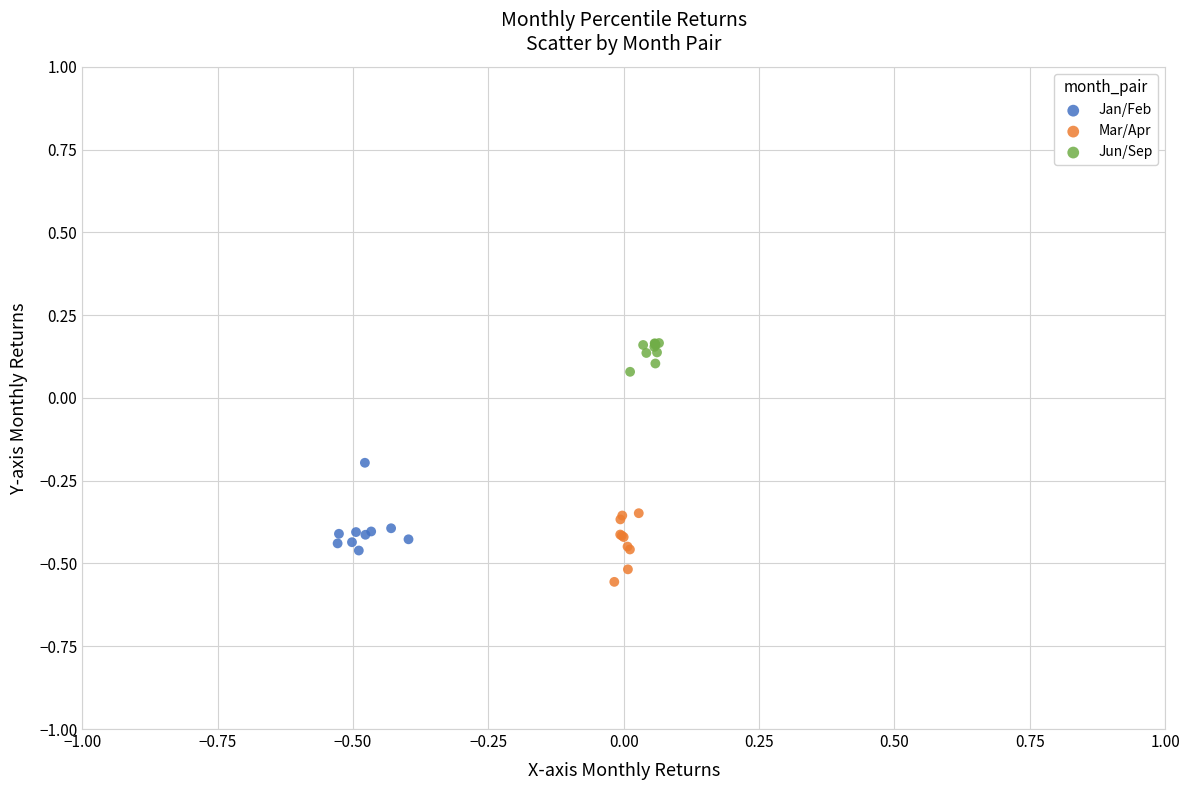

Which series reaches the minimum Y coordinate?

Mar/Apr